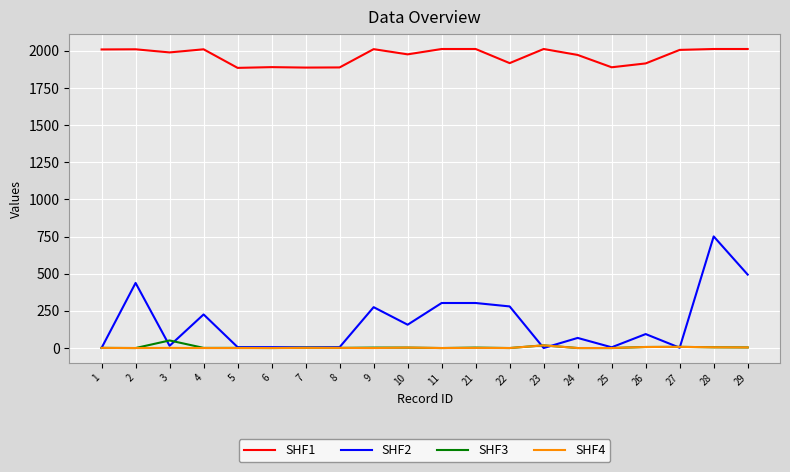

Which series has the largest total across all categories?

SHF1